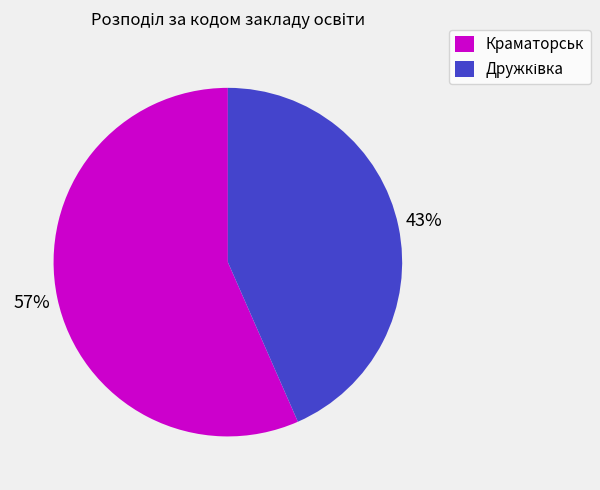

Which slice is the largest?

Краматорськ